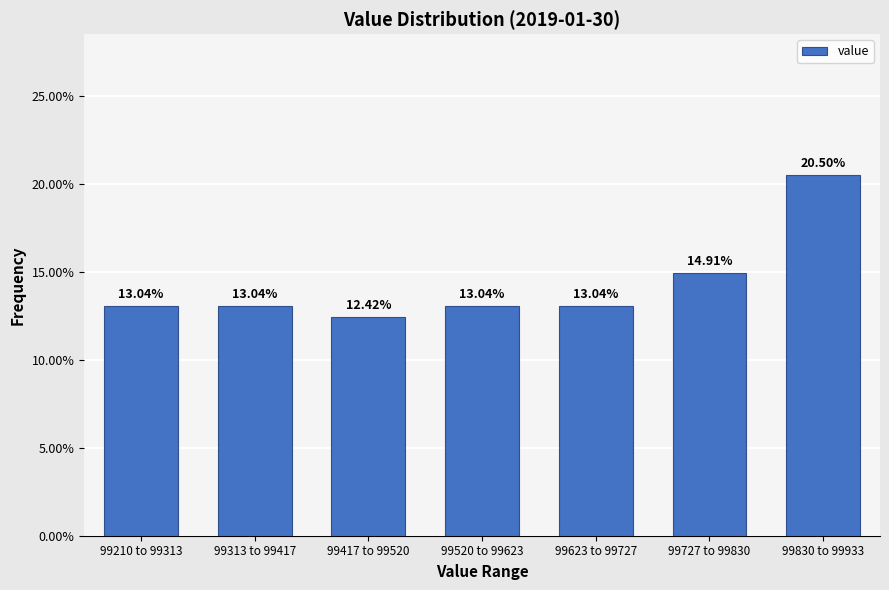

What is the change in value from 99727 to 99830 to 99830 to 99933?

+5.6